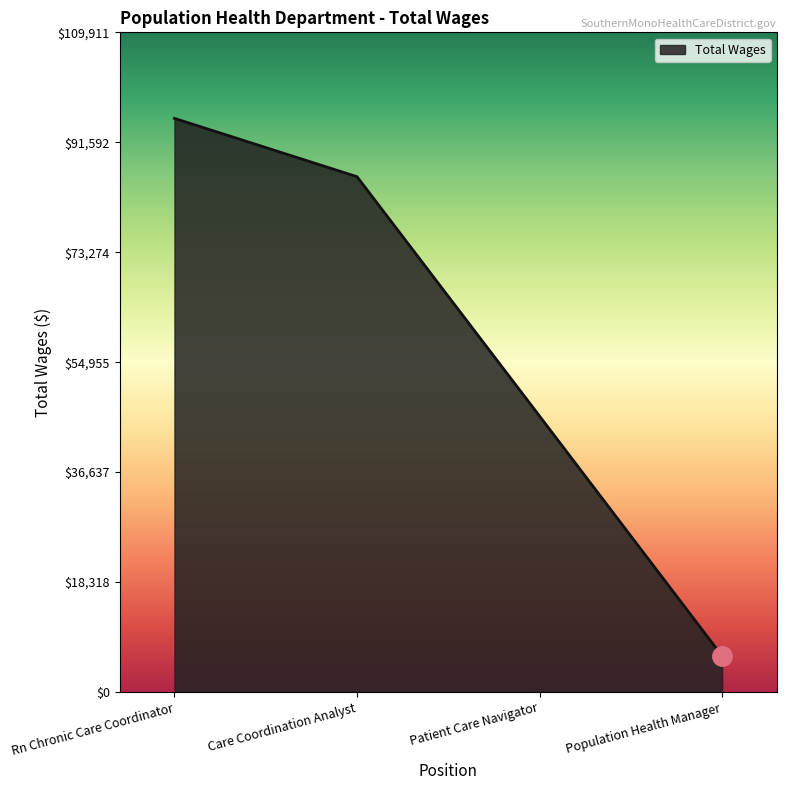

Read the value at Rn Chronic Care Coordinator, to the nearest 50.

95600